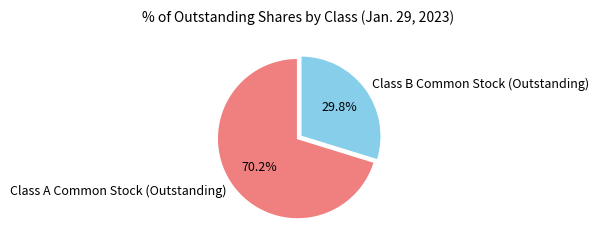

Which category has the smallest portion of the pie?

Class B Common Stock (Outstanding)